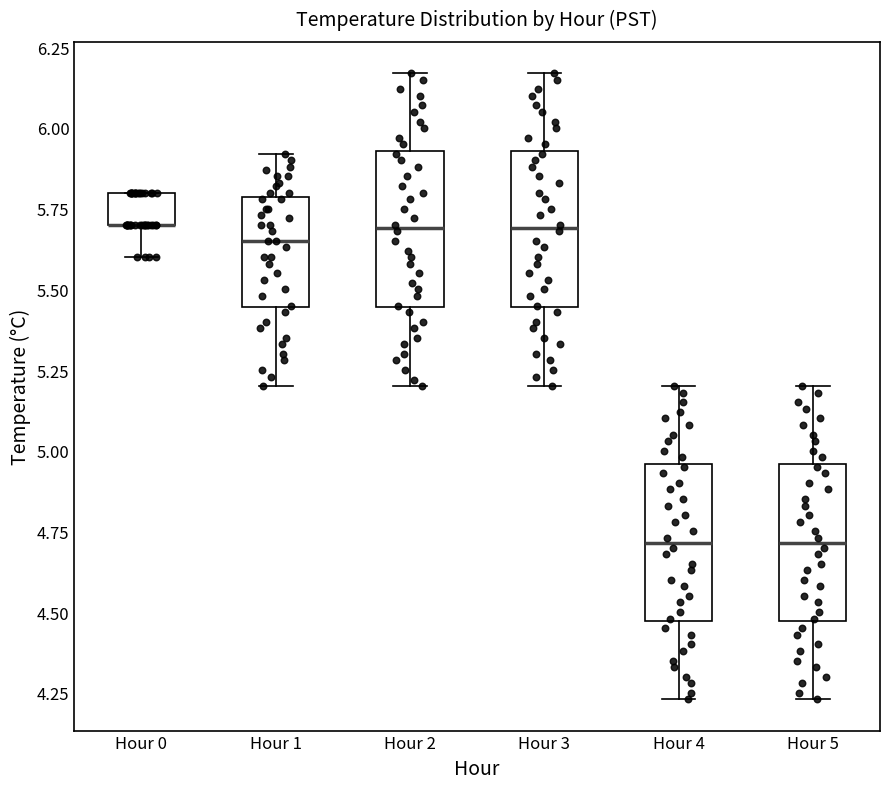

Where is the upper edge of the box for Hour 0 on the y-axis? The values are not printed on the chart, so give them approximately, as read against the axis.

5.80